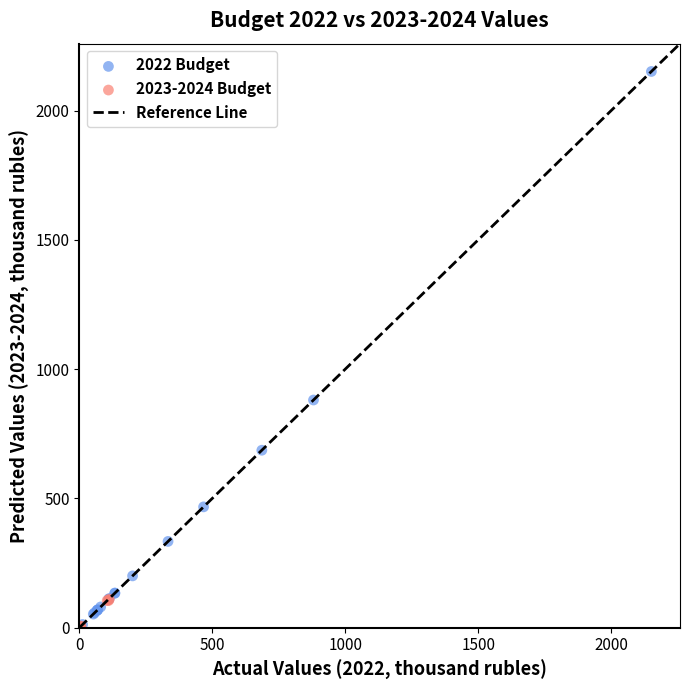

Which series reaches the maximum Y coordinate?

2022 Budget